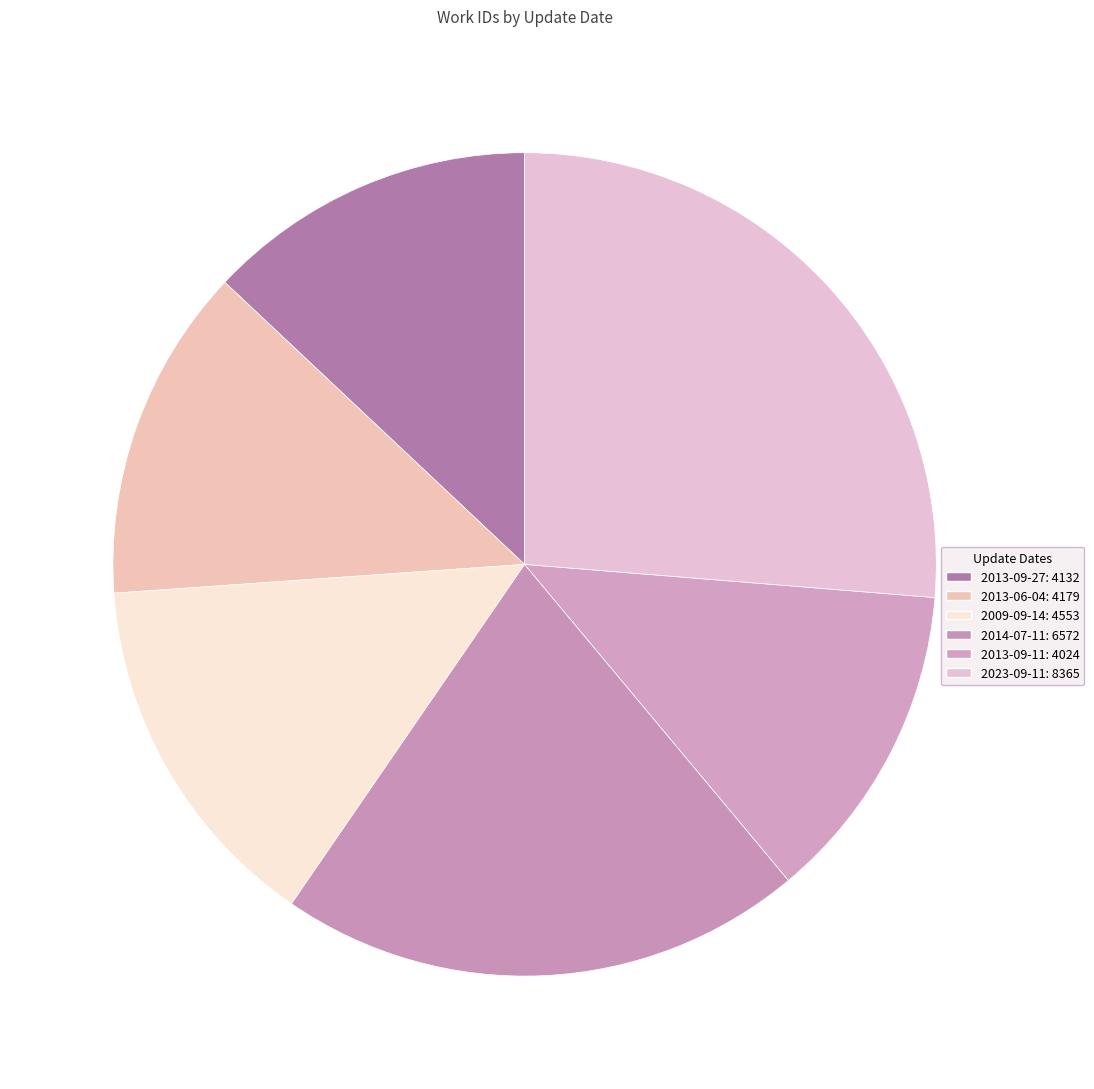

To the nearest percent, what is the average slice percentage?

17%